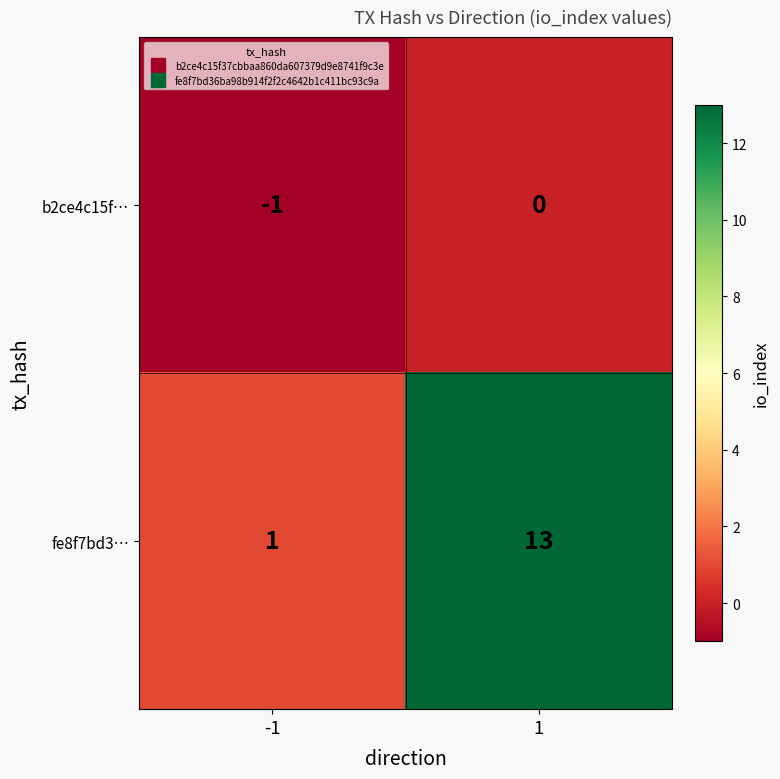

Which series has the largest total across all categories?

fe8f7bd3…